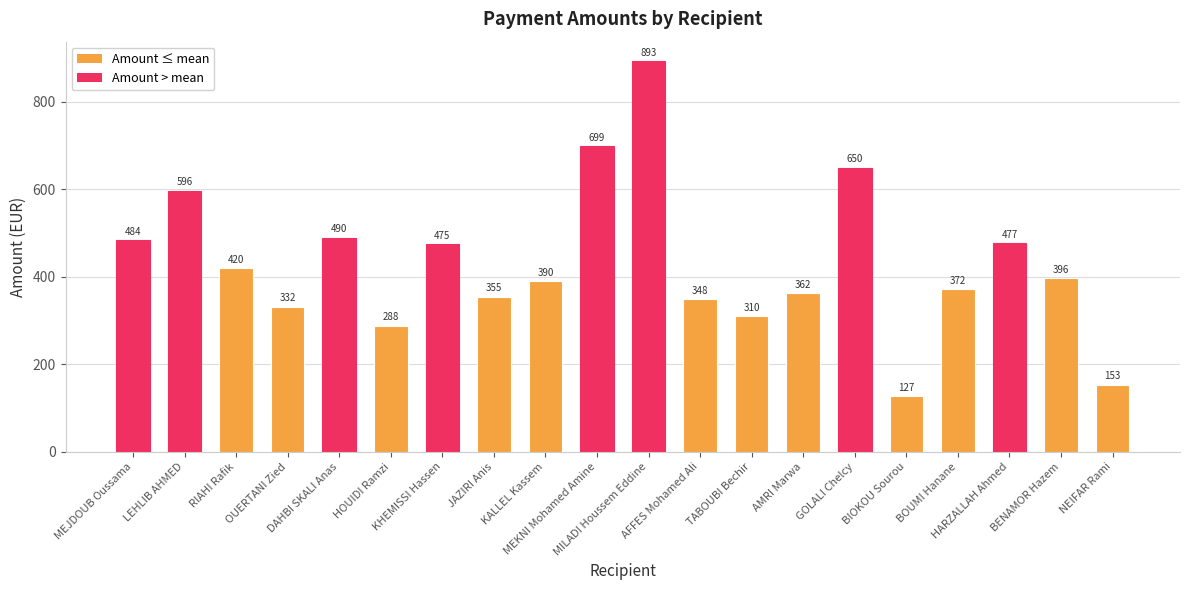

What is the maximum value shown in the chart?

893.0